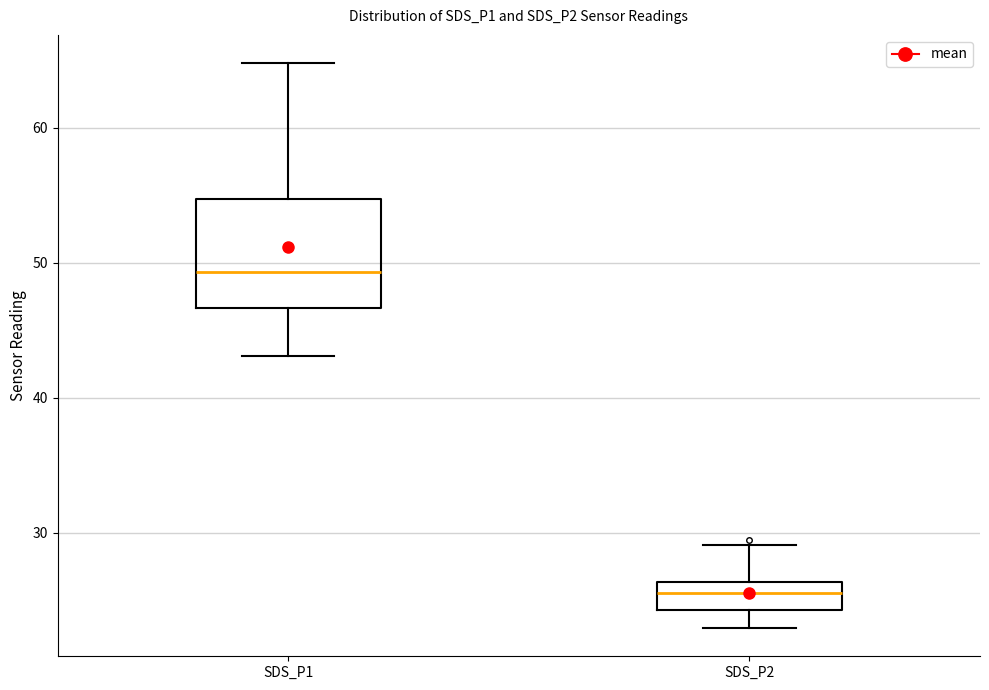

Where is the lower edge of the box for SDS_P1 on the y-axis? The values are not printed on the chart, so give them approximately, as read against the axis.

47